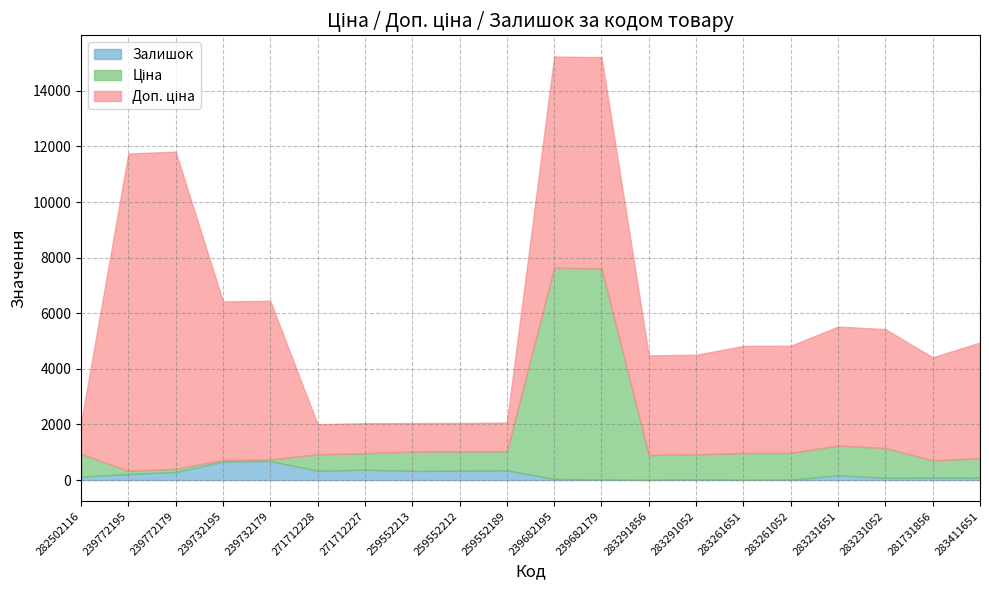

True or false: Ціна and Залишок cross at least once.

False